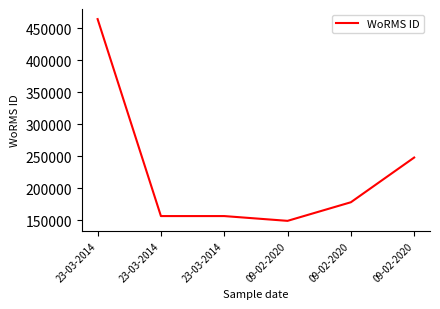

Read the value at 23-03-2014.

156598